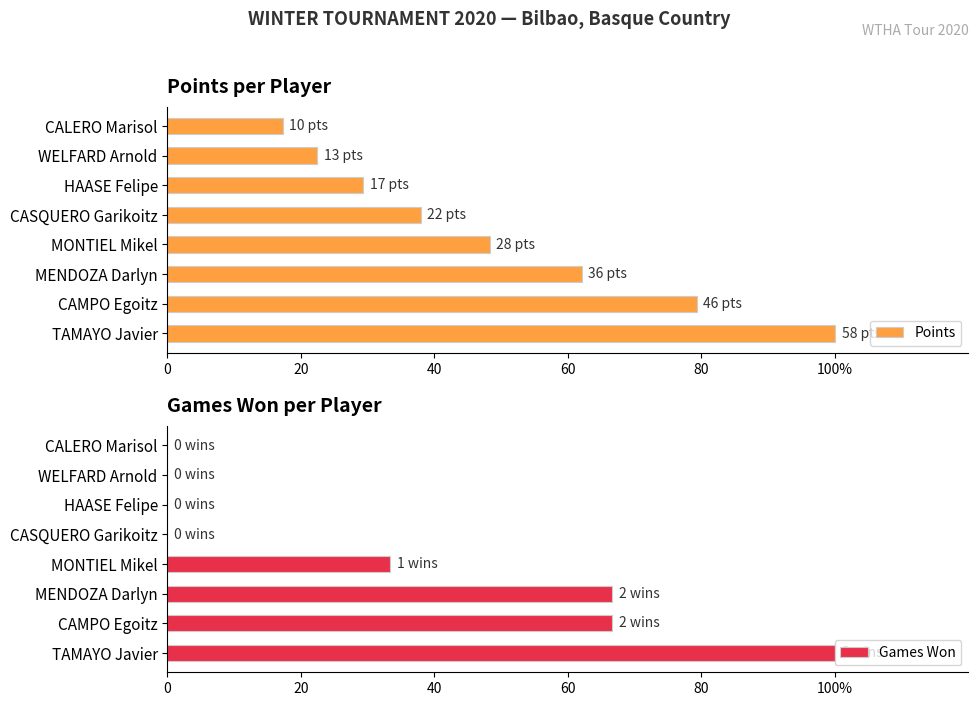

Rank the series by their average value, from lowest to highest.

Games Won, Points